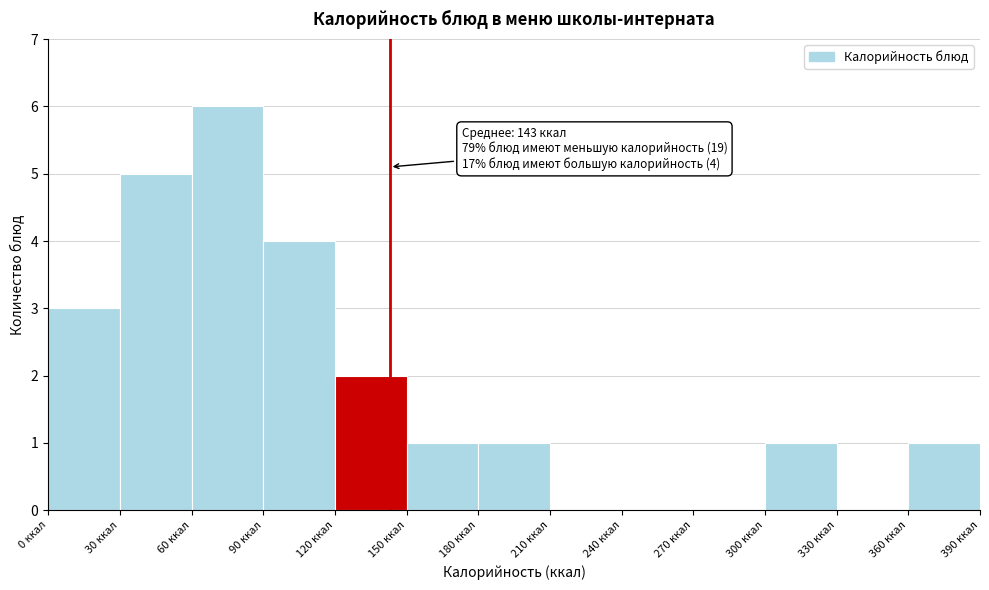

Over which range of the x-axis is the bar tallest?

60 to 90